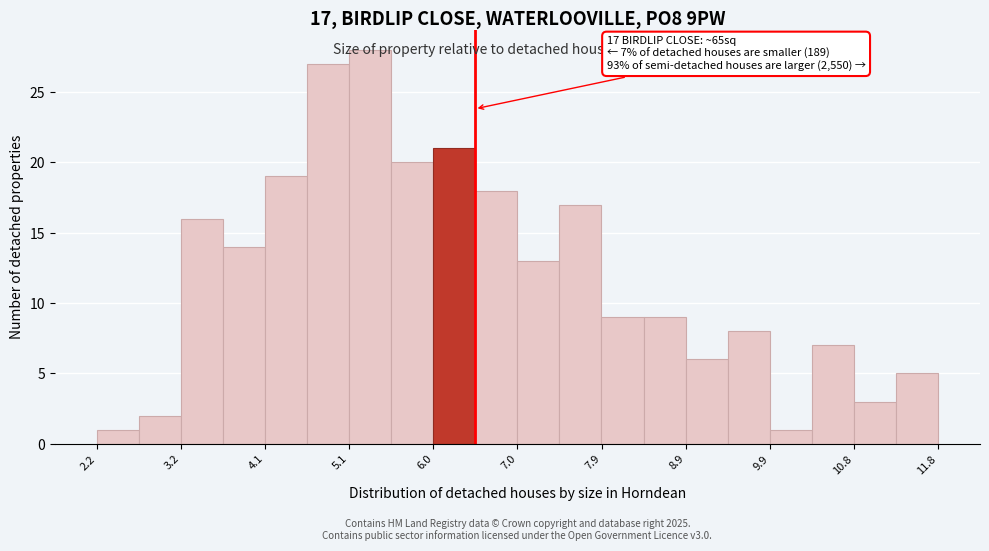

Which range on the x-axis has the tallest bar?

5.1 to 5.5